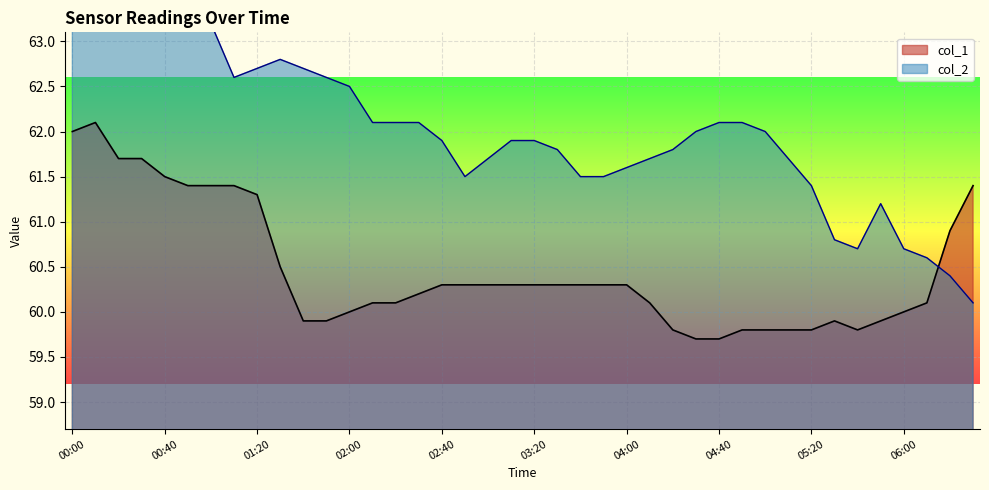

The value of col_1 at 04:40 is 59.7. True or false?

True